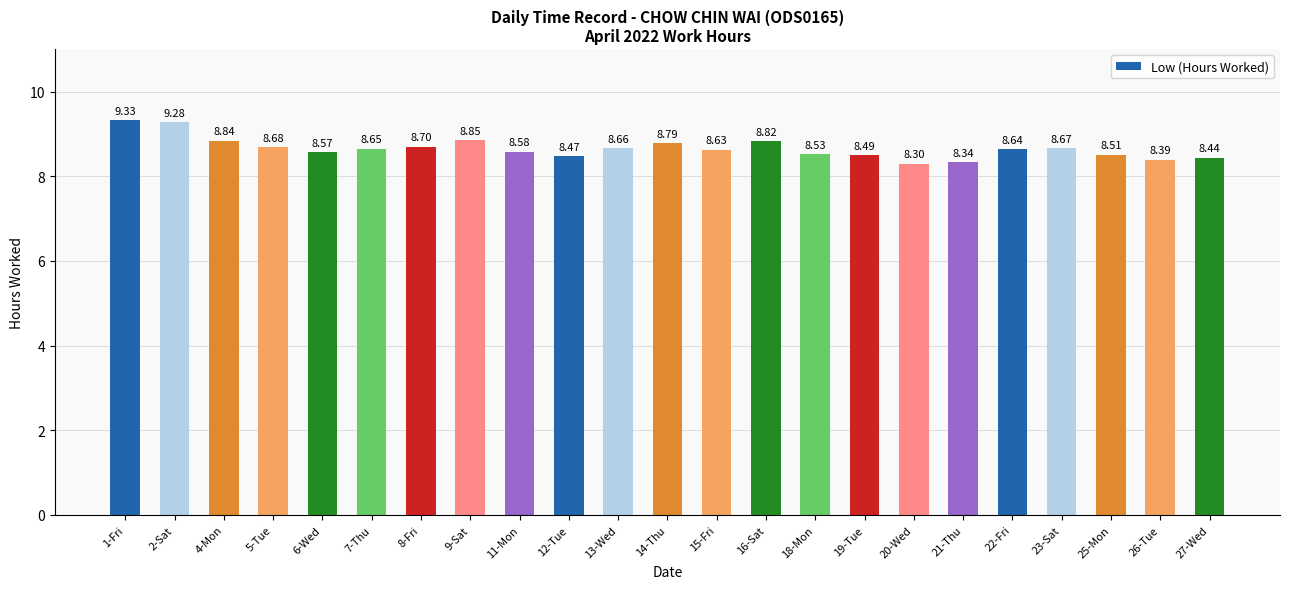

At which category does the chart reach its minimum across all series?

20-Wed